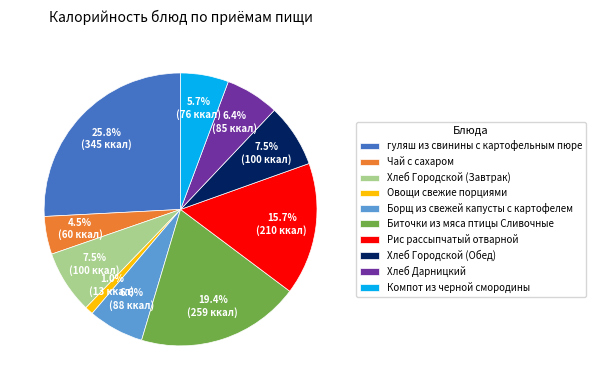

To the nearest percent, what is the average slice percentage?

10%